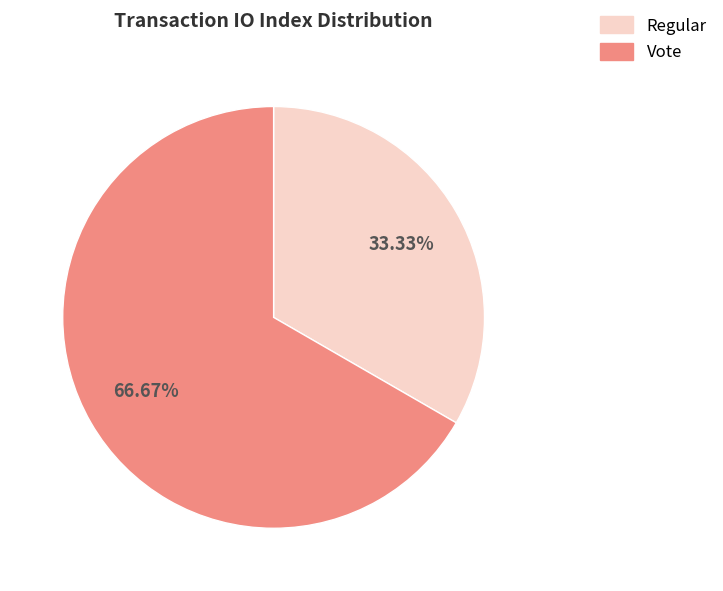

What percentage is the Regular slice, to the nearest percent?

33%